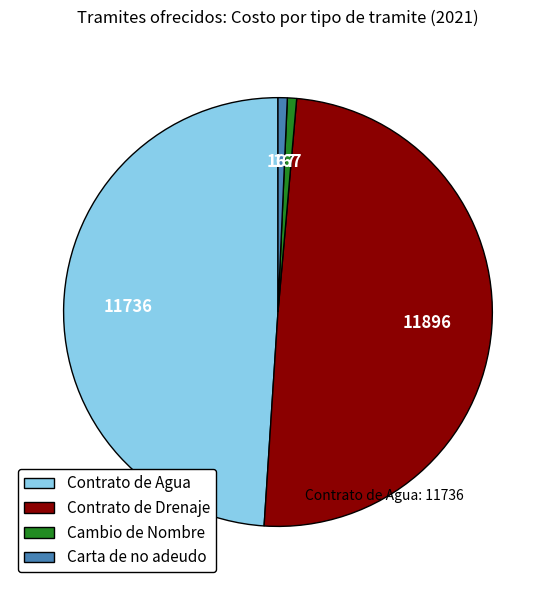

Which slice is the largest?

Contrato de Drenaje